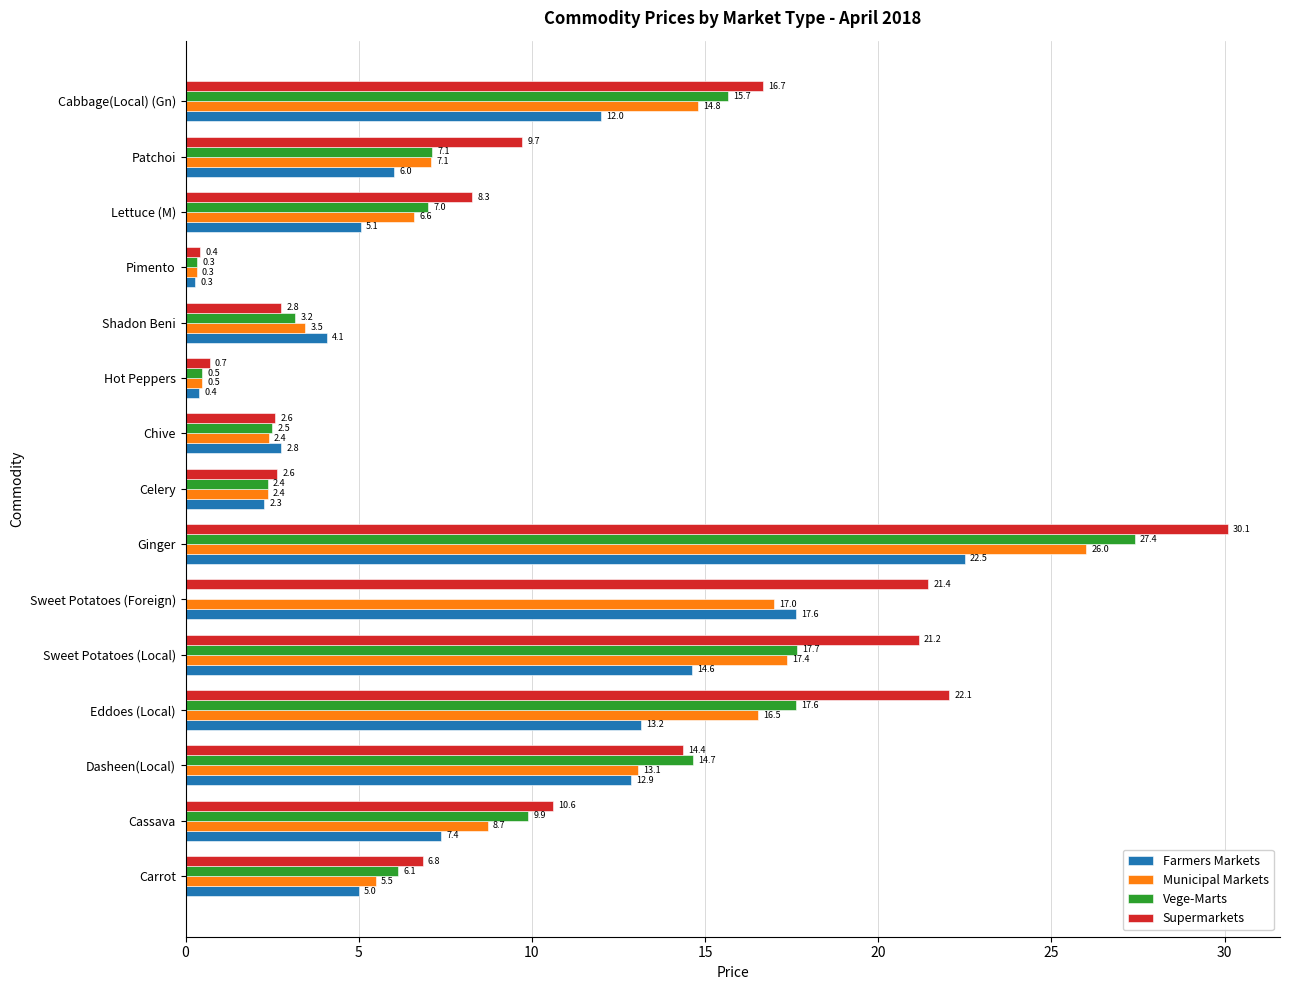

What is the sum of the Municipal Markets values at Cassava and Cabbage(Local) (Gn)?

23.5